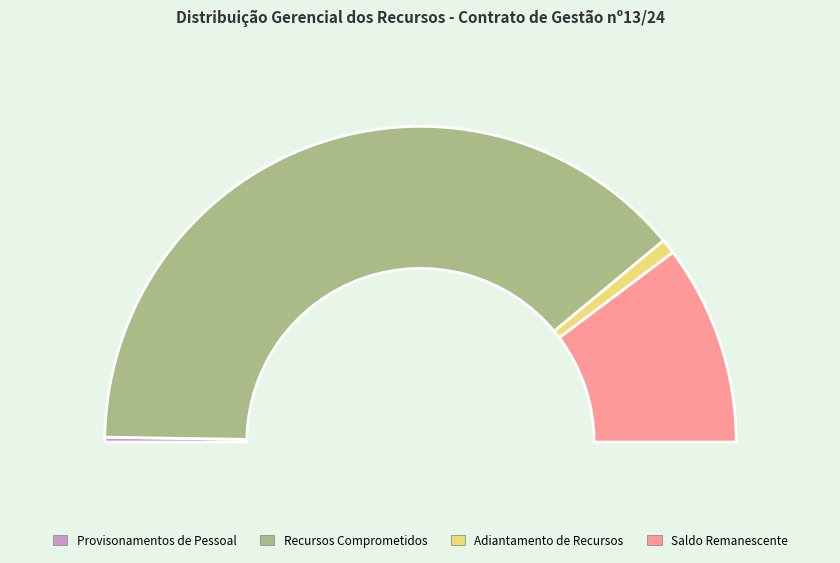

To the nearest percent, what percentage of the pie is Adiantamento de Recursos?

2%